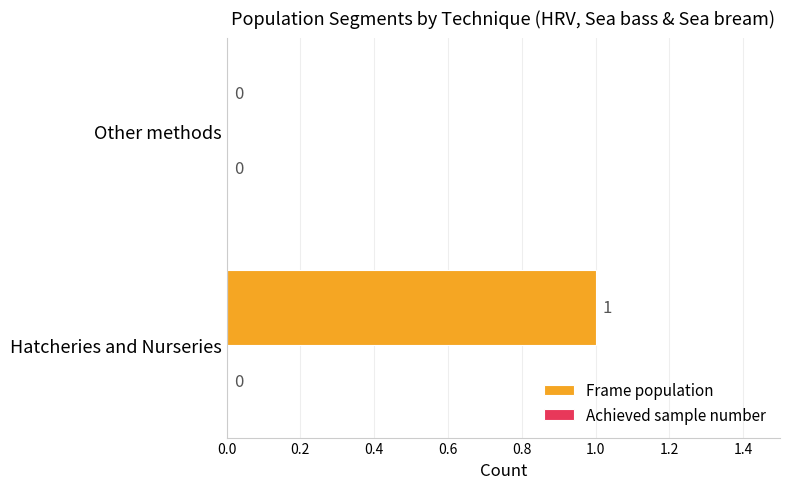

The value at Hatcheries and Nurseries is 1. True or false?

True